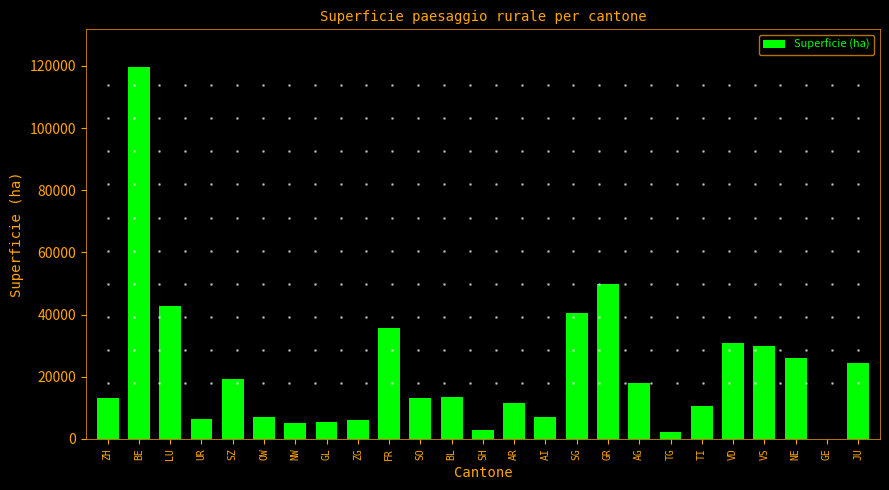

True or false: the data shows 49838 at GR.

True